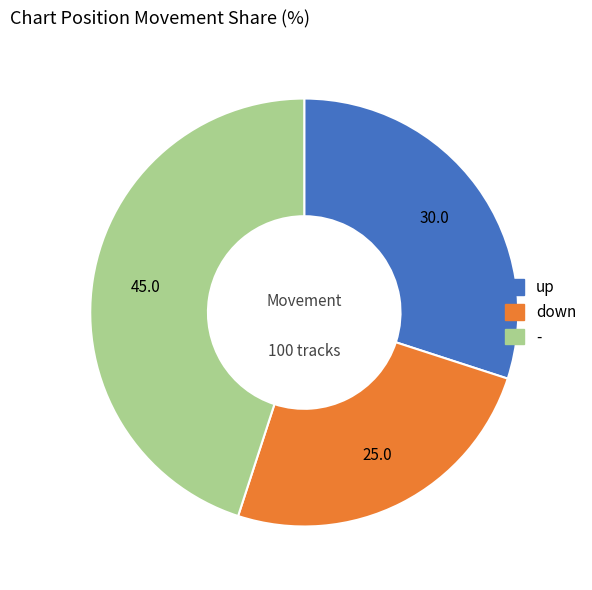

Do down and - together represent more than half of the pie?

Yes